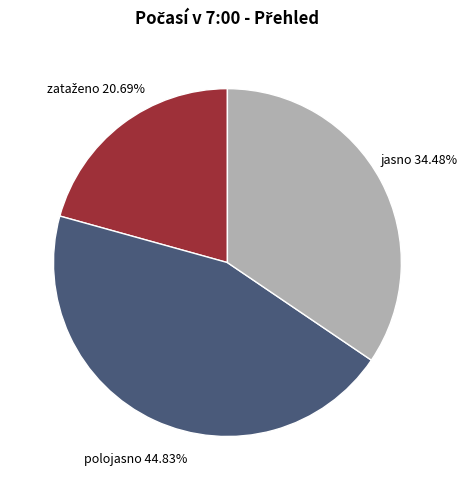

Does any single category account for the majority?

No